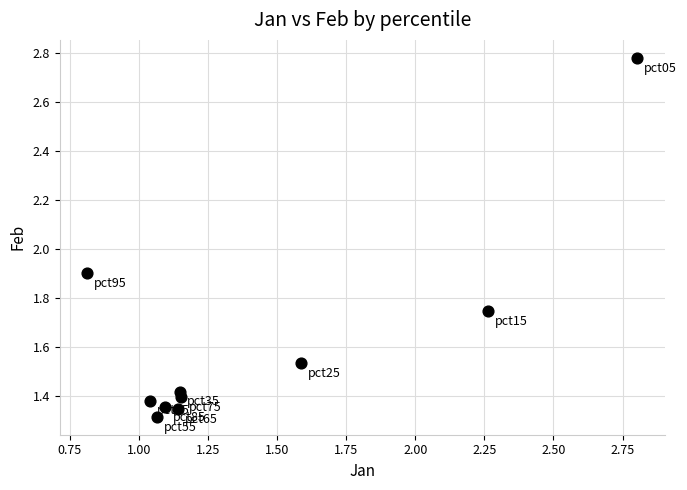

What is the average Y value?

1.6